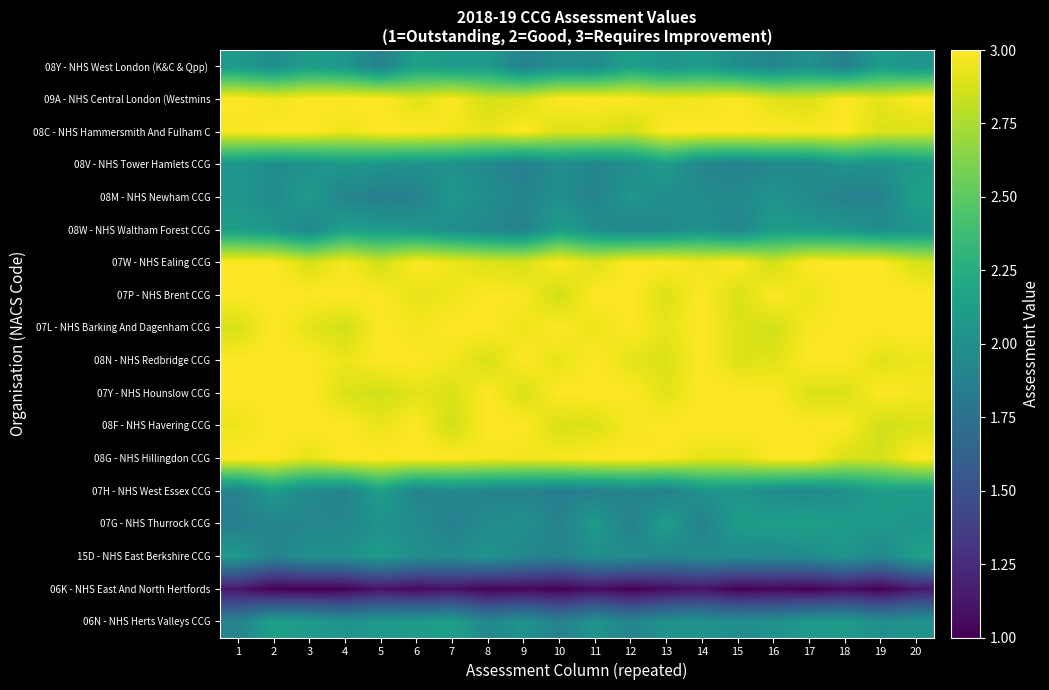

How many series are shown in this chart?

18